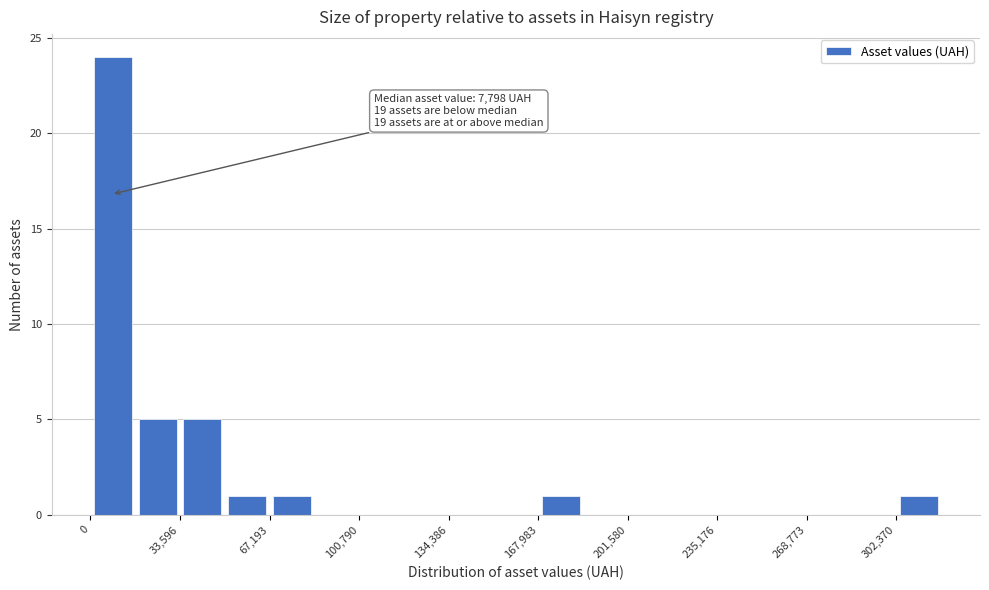

Read against the x-axis, roughly where is the centre of the tallest bar?

10000